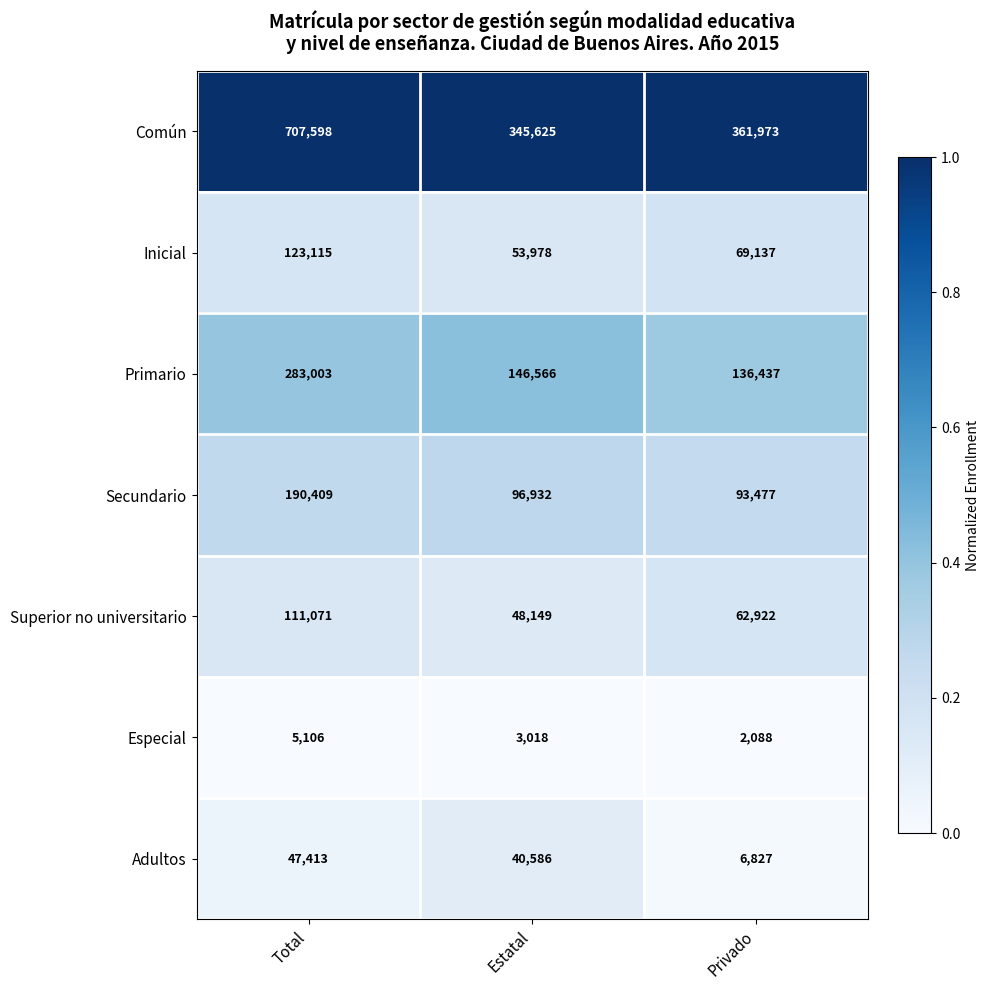

Reading left to right, list all the values displayed in this chart.

Común: Total=707598	Estatal=345625	Privado=361973
Inicial: Total=123115	Estatal=53978	Privado=69137
Primario: Total=283003	Estatal=146566	Privado=136437
Secundario: Total=190409	Estatal=96932	Privado=93477
Superior no universitario: Total=111071	Estatal=48149	Privado=62922
Especial: Total=5106	Estatal=3018	Privado=2088
Adultos: Total=47413	Estatal=40586	Privado=6827